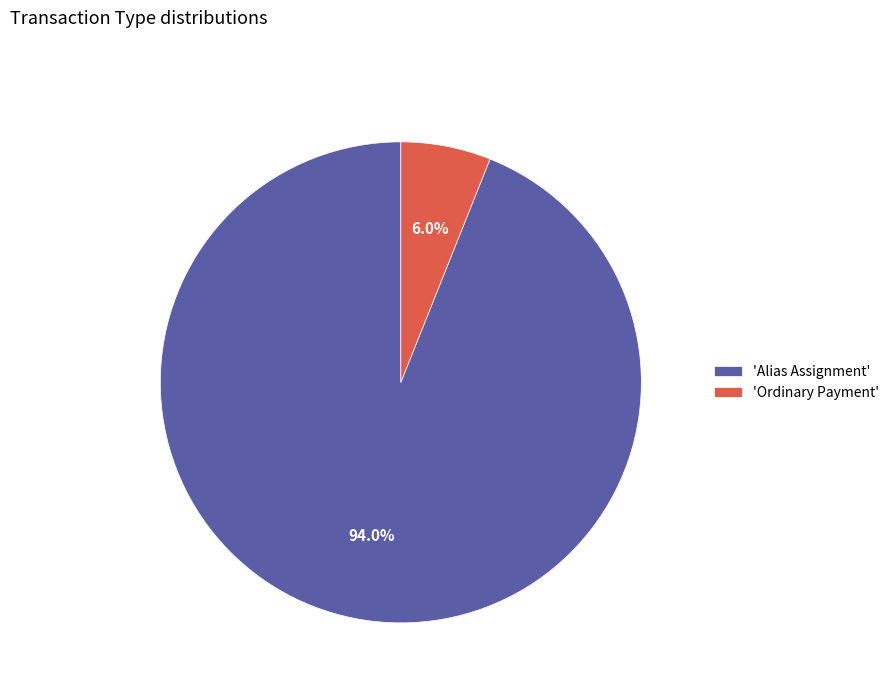

Is the sum of 'Ordinary Payment' and 'Alias Assignment' greater than half?

Yes